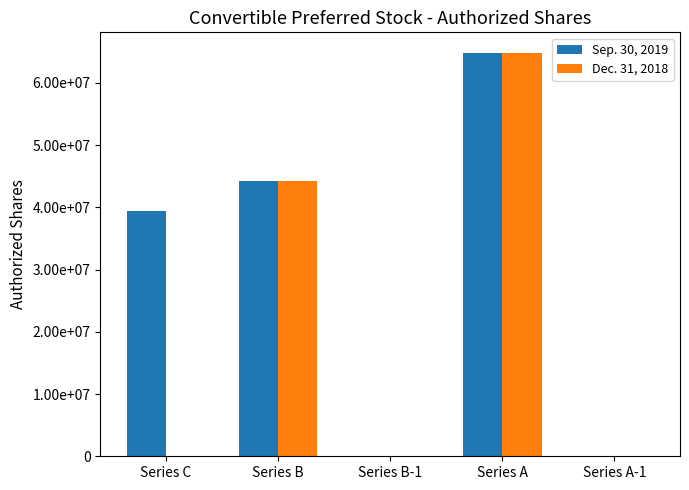

What is the average value of the Sep. 30, 2019 series?

29744984